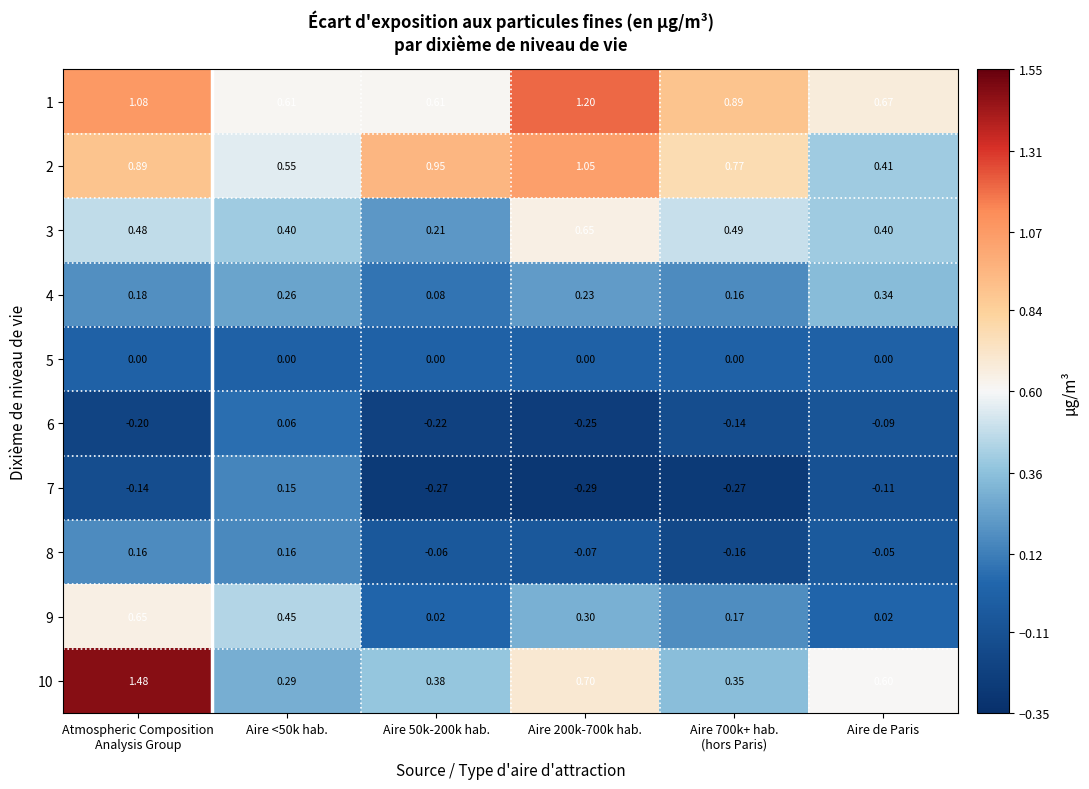

Where is 2 nearest to the value 0?

Aire de Paris